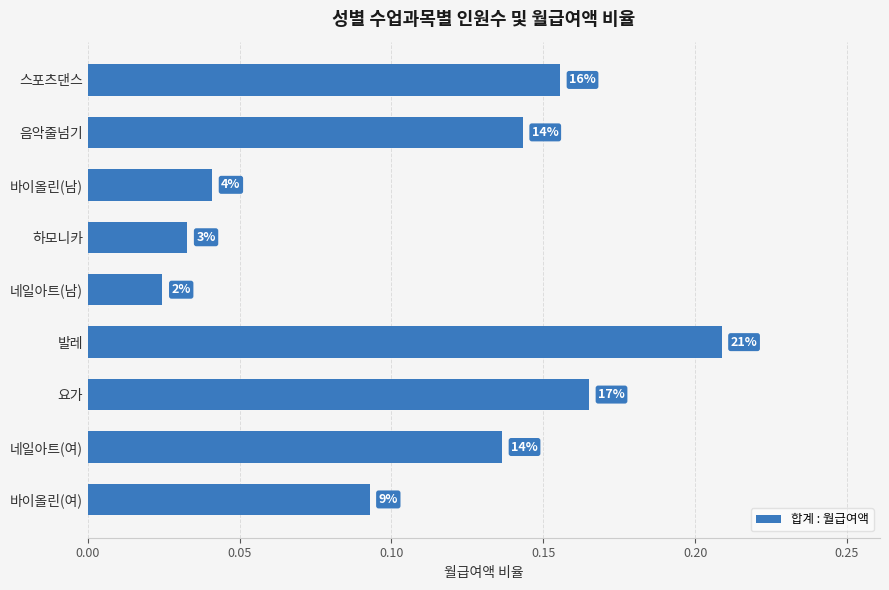

What is the sum of all values?

1.0